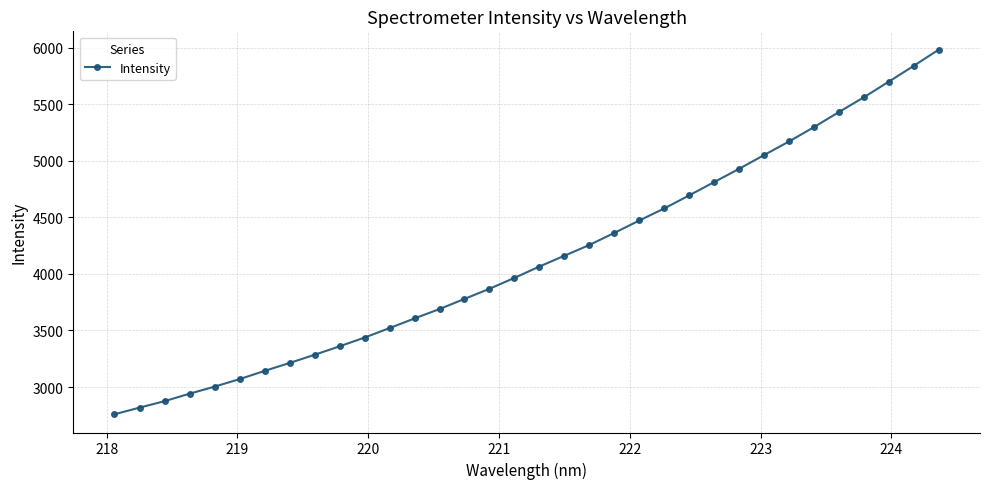

Is this an area chart (filled region under the line)?

No